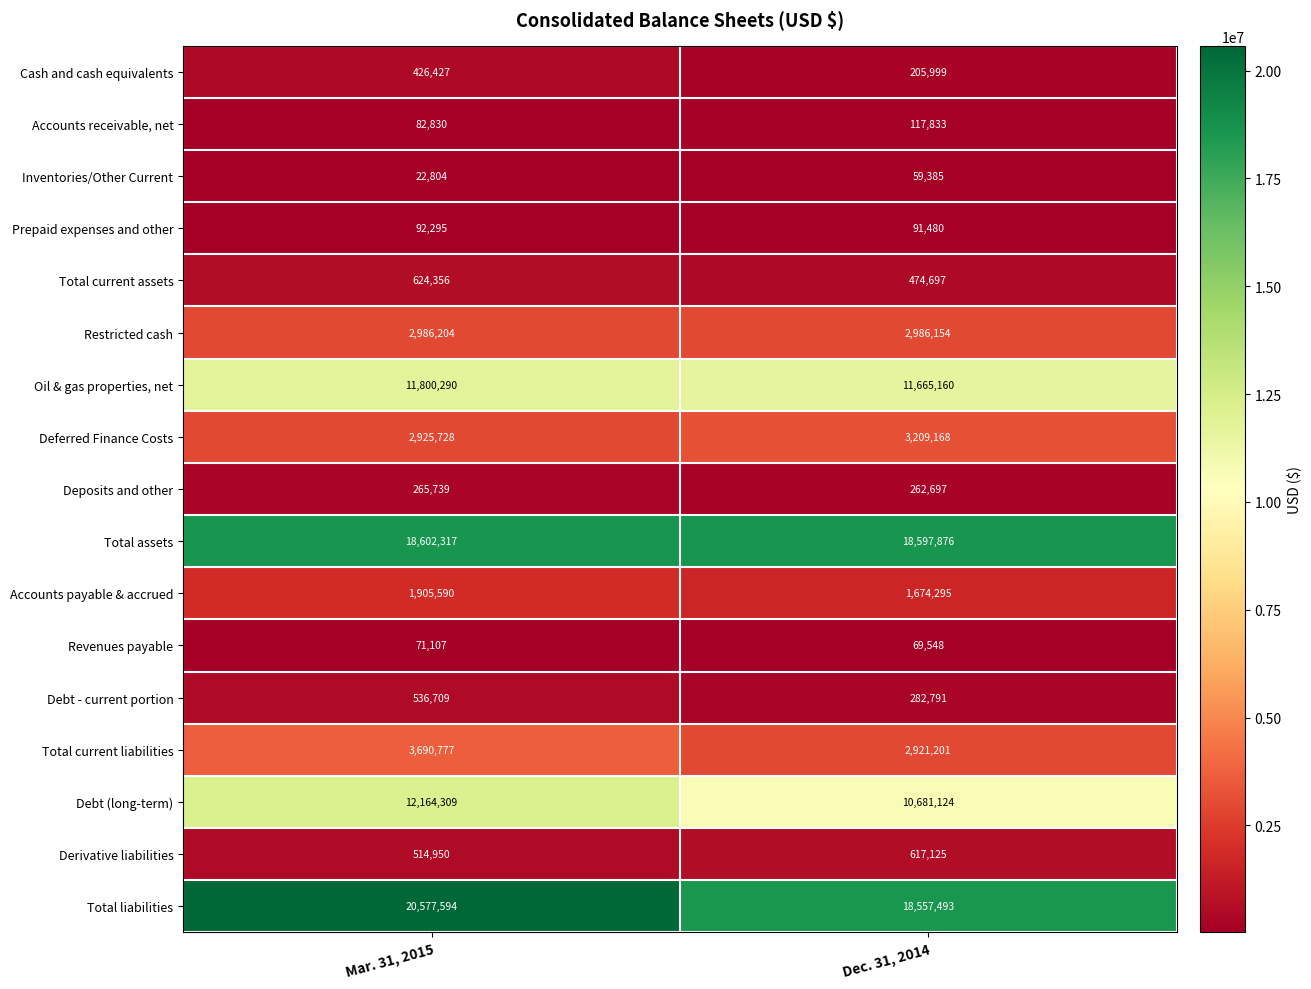

Read the Inventories/Other Current value at Mar. 31, 2015.

22804